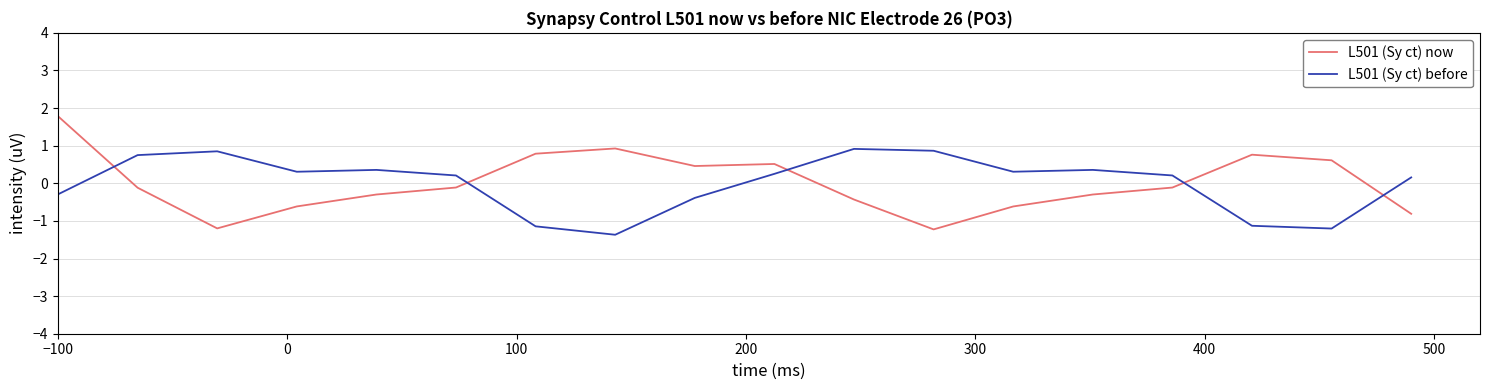

In L501 (Sy ct) now, how many points are lower than both neighbors (excluding endpoints)?

3